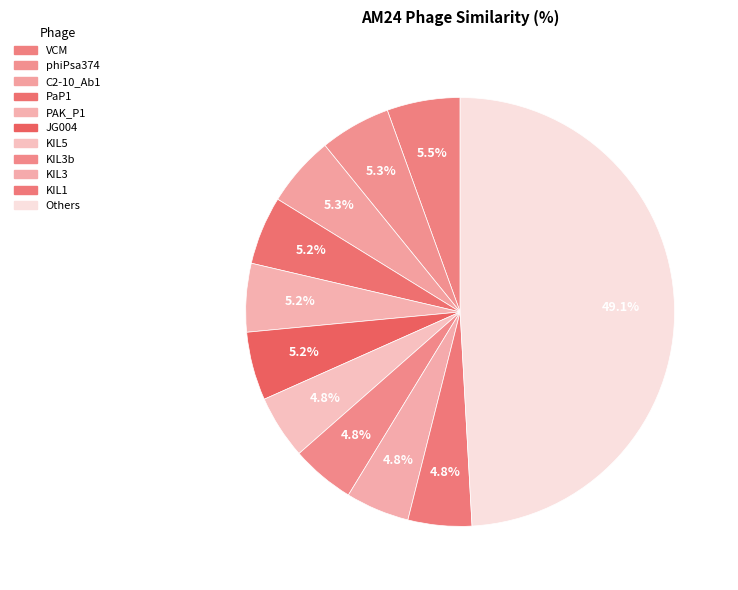

Is PaP1 the majority of the pie?

No